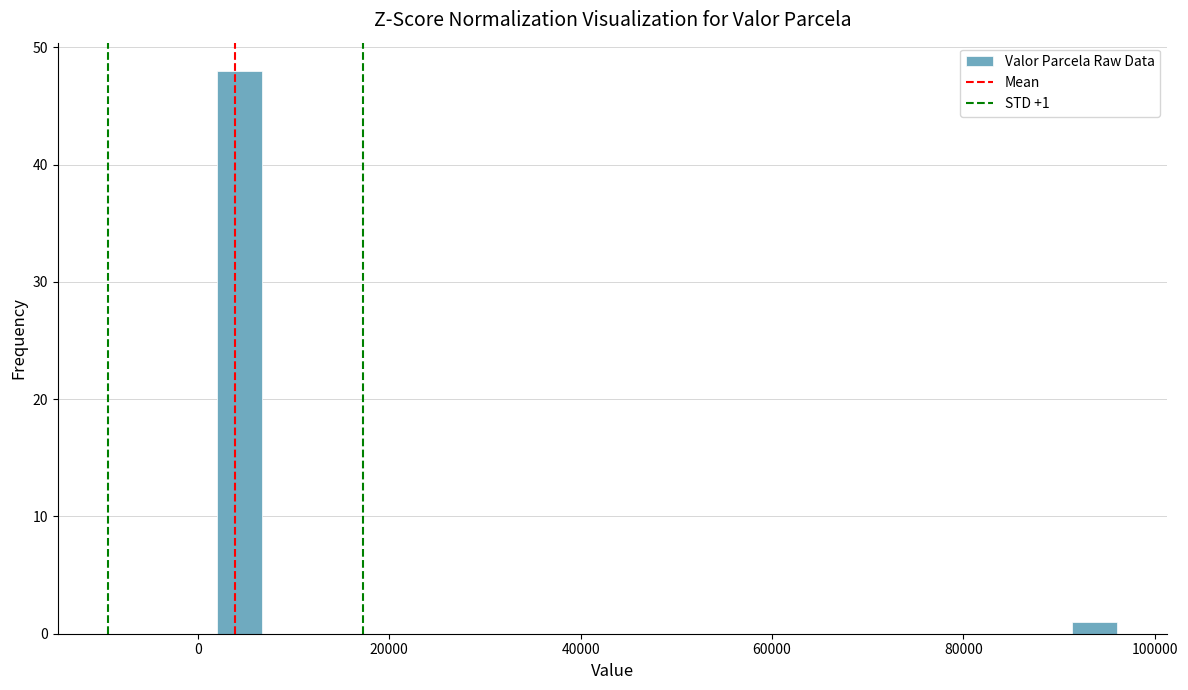

Read against the x-axis, roughly where is the centre of the tallest bar?

4000